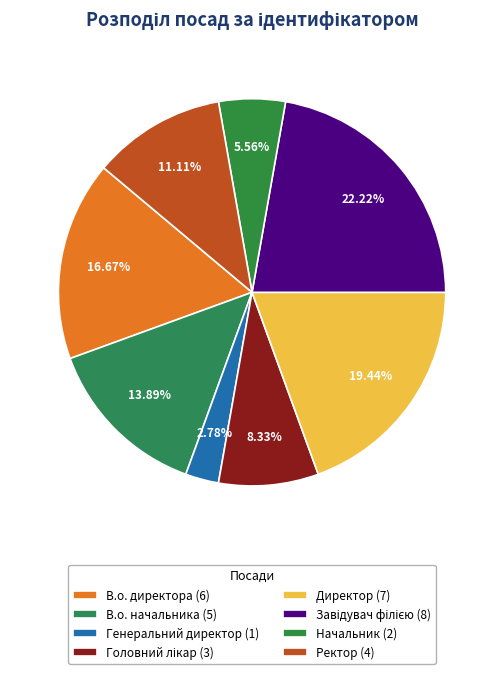

How many slices are in this pie chart?

8